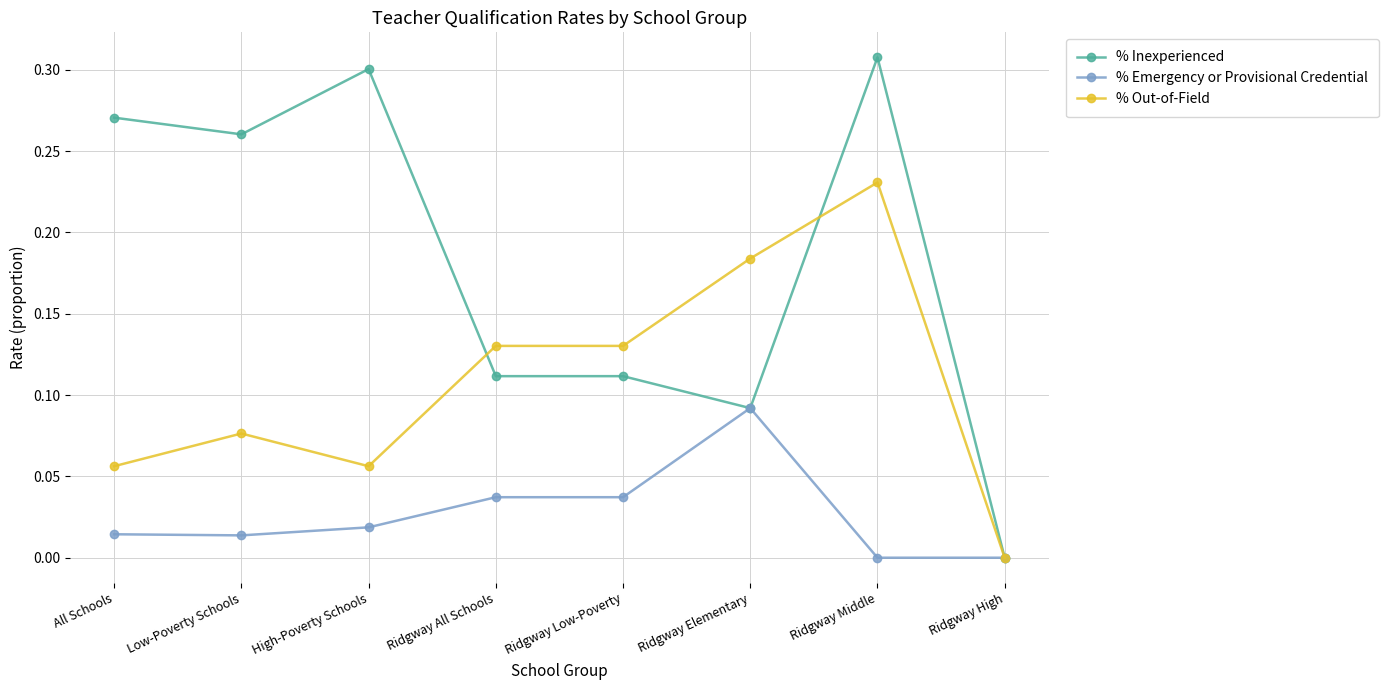

What is the sum of the % Inexperienced values at Ridgway Elementary and All Schools?

0.4